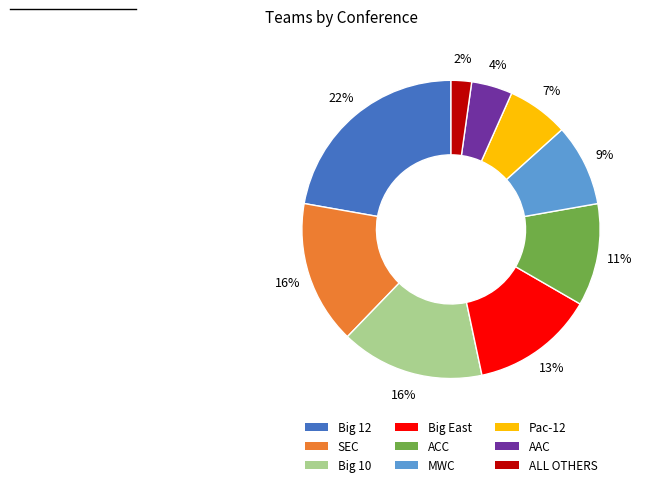

Does Pac-12 account for over 50% of the chart?

No